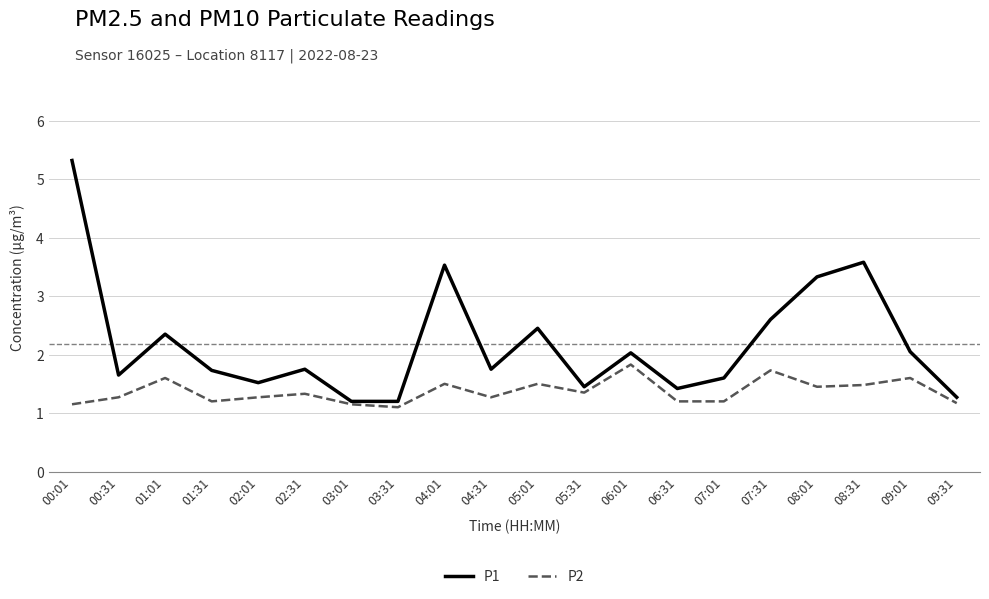

The P1 series shows 2.0 at 06:01. True or false?

True